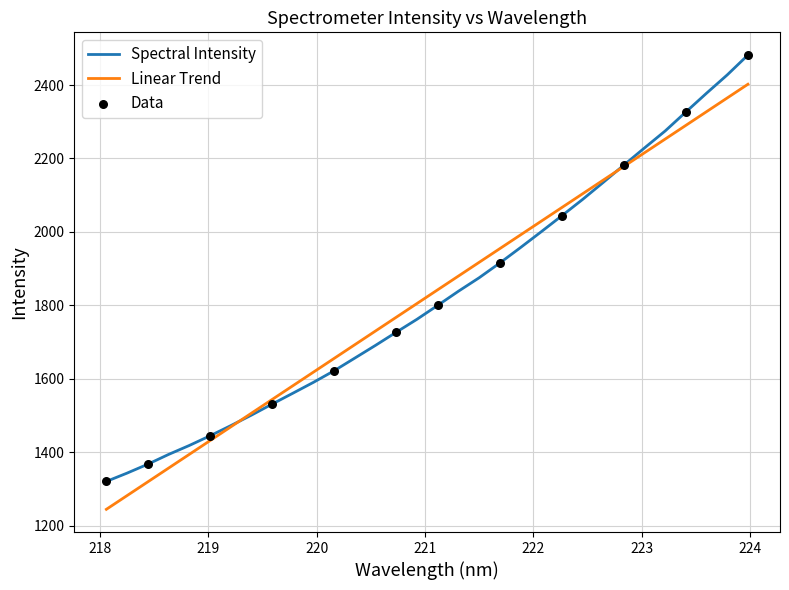

Which series has the largest range (max minus min)?

Spectral Intensity